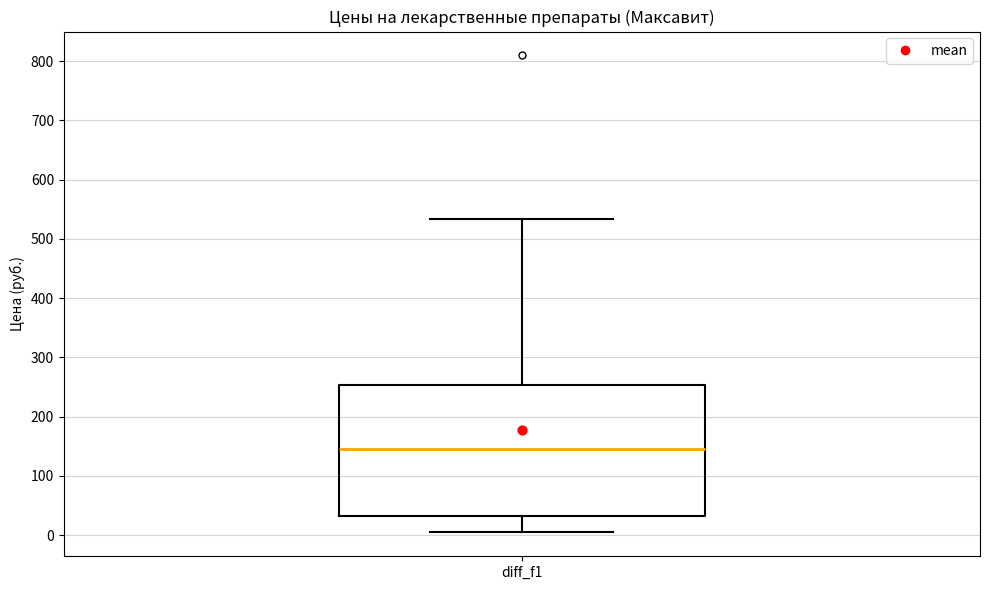

Where does the median line of the box for diff_f1 sit on the y-axis? The values are not printed on the chart, so give them approximately, as read against the axis.

150